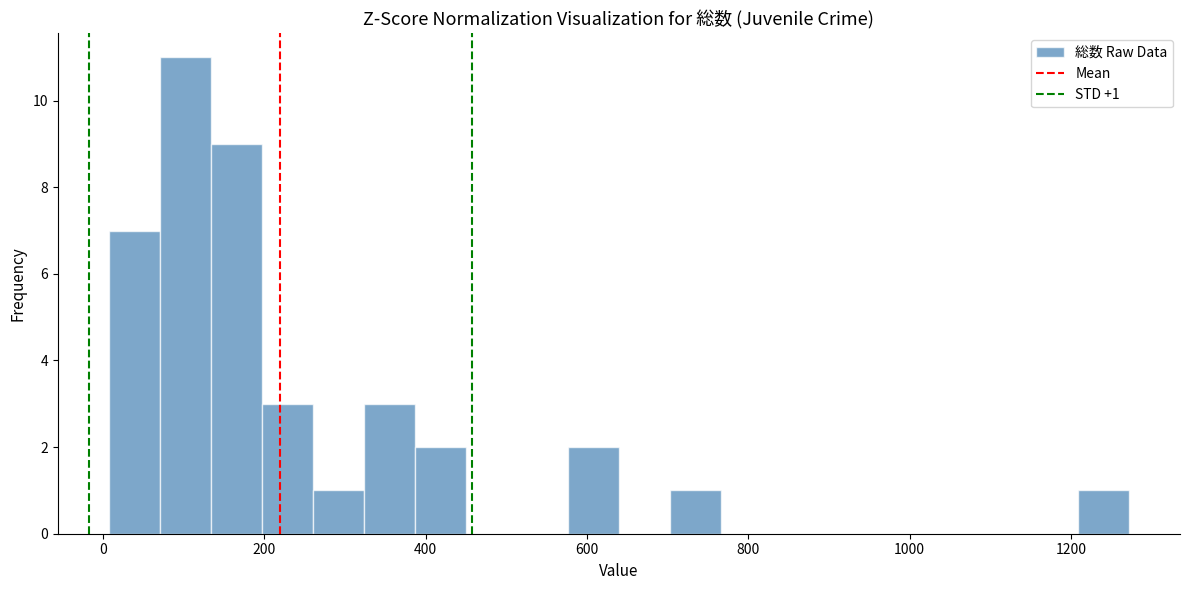

Read against the x-axis, roughly where is the centre of the tallest bar?

100